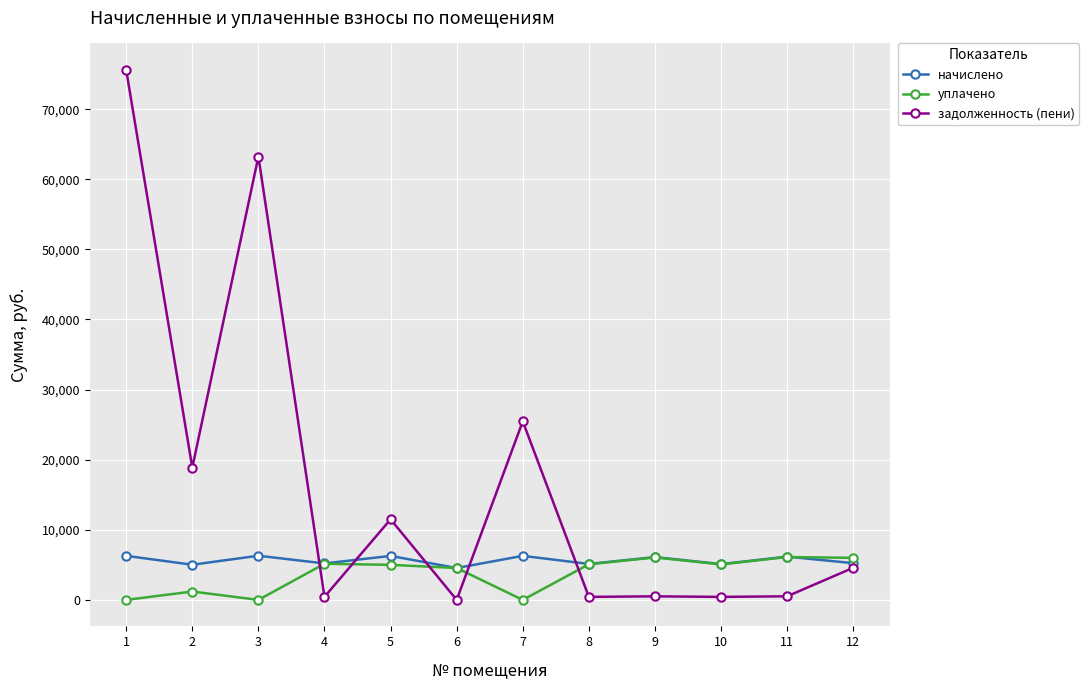

At how many categories does at least one series exceed 6816?

5